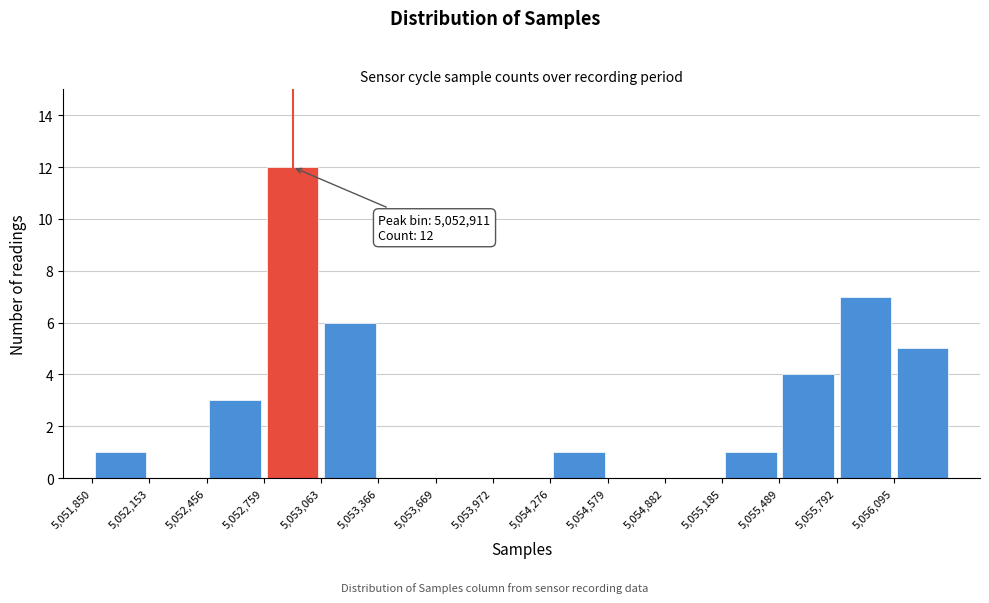

Over which range of the x-axis is the bar tallest?

5052750 to 5053050